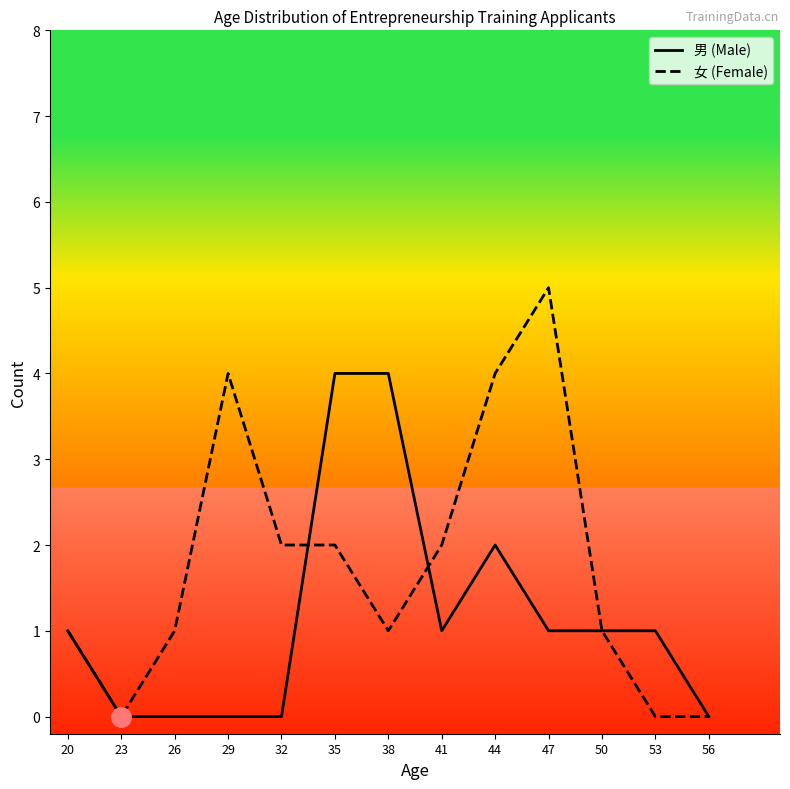

What value does the 男 (Male) series have at 38?

4